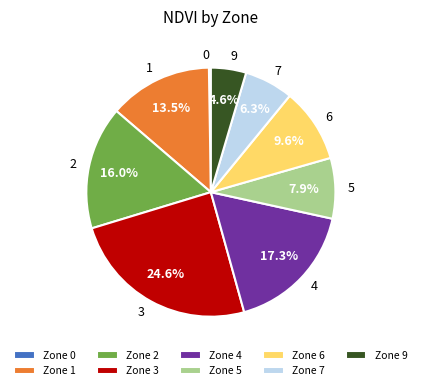

Combined, what portion of the pie is 3 and 9?

29.2%